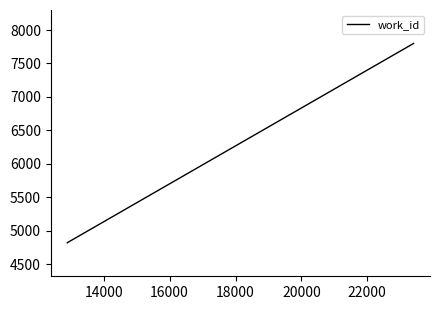

What is the greatest value displayed?

7799